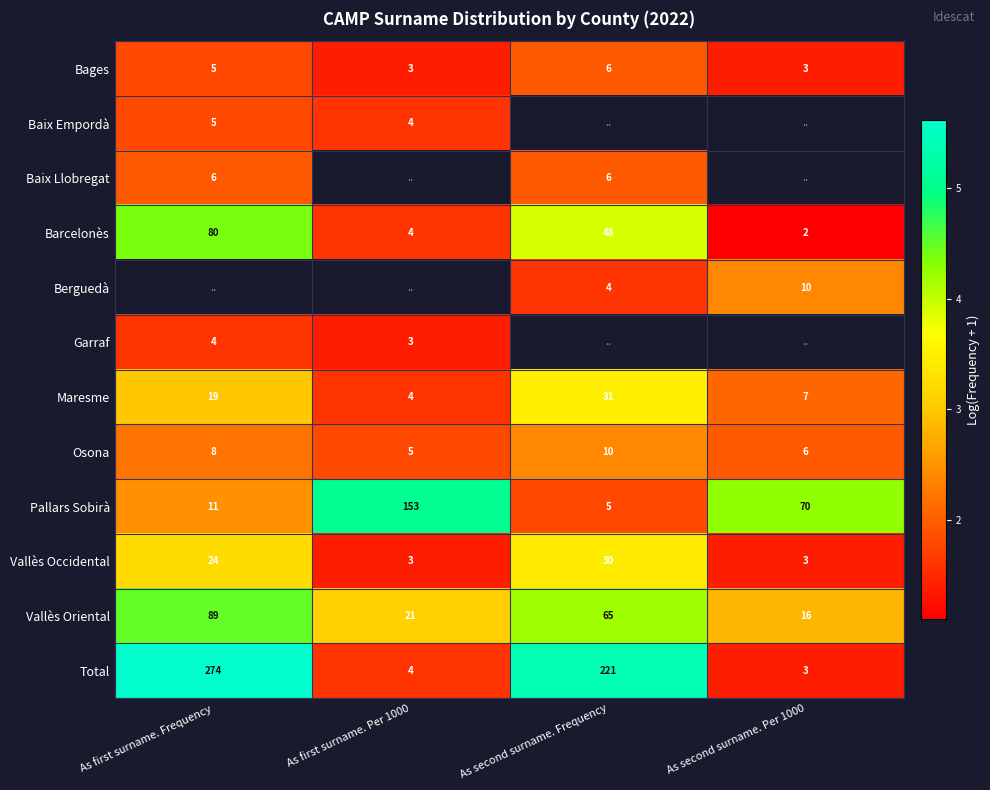

At which label is Vallès Oriental closest to 52?

As second surname. Frequency